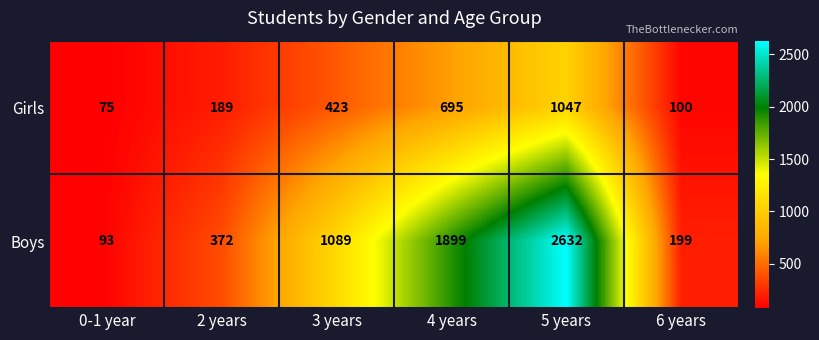

How many data points does each series have?

6